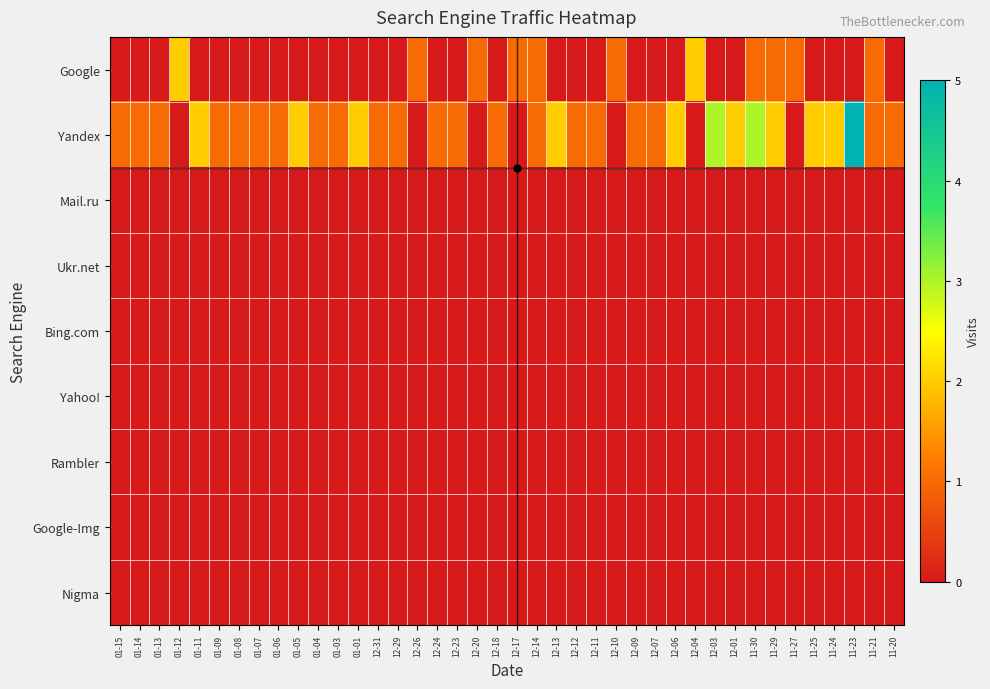

At how many categories does at least one series exceed 4?

1